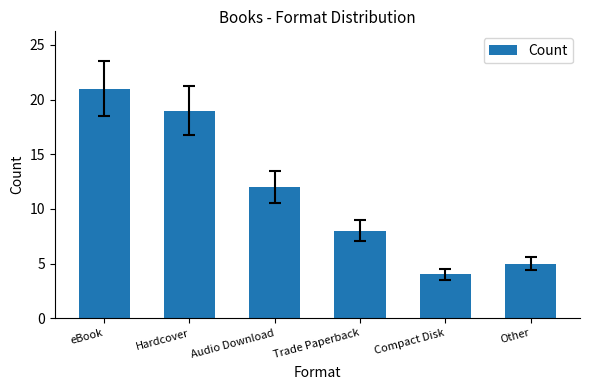

Where does the data first go above 12?

eBook